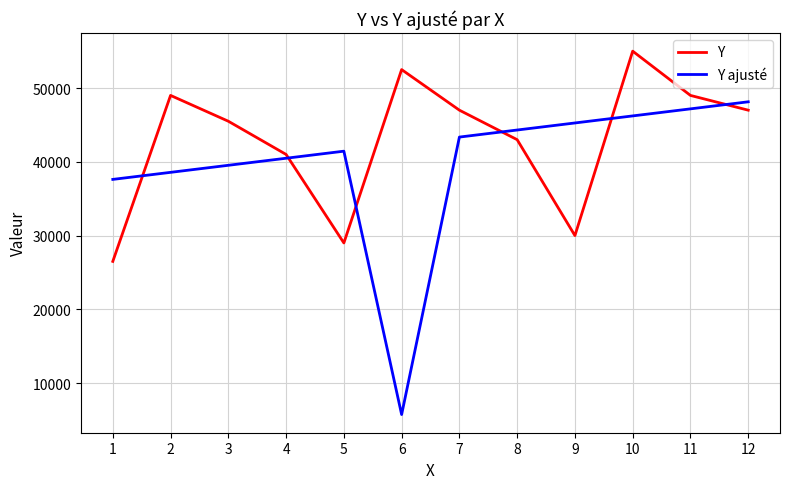

Which series changed the most between 1 and 12?

Y